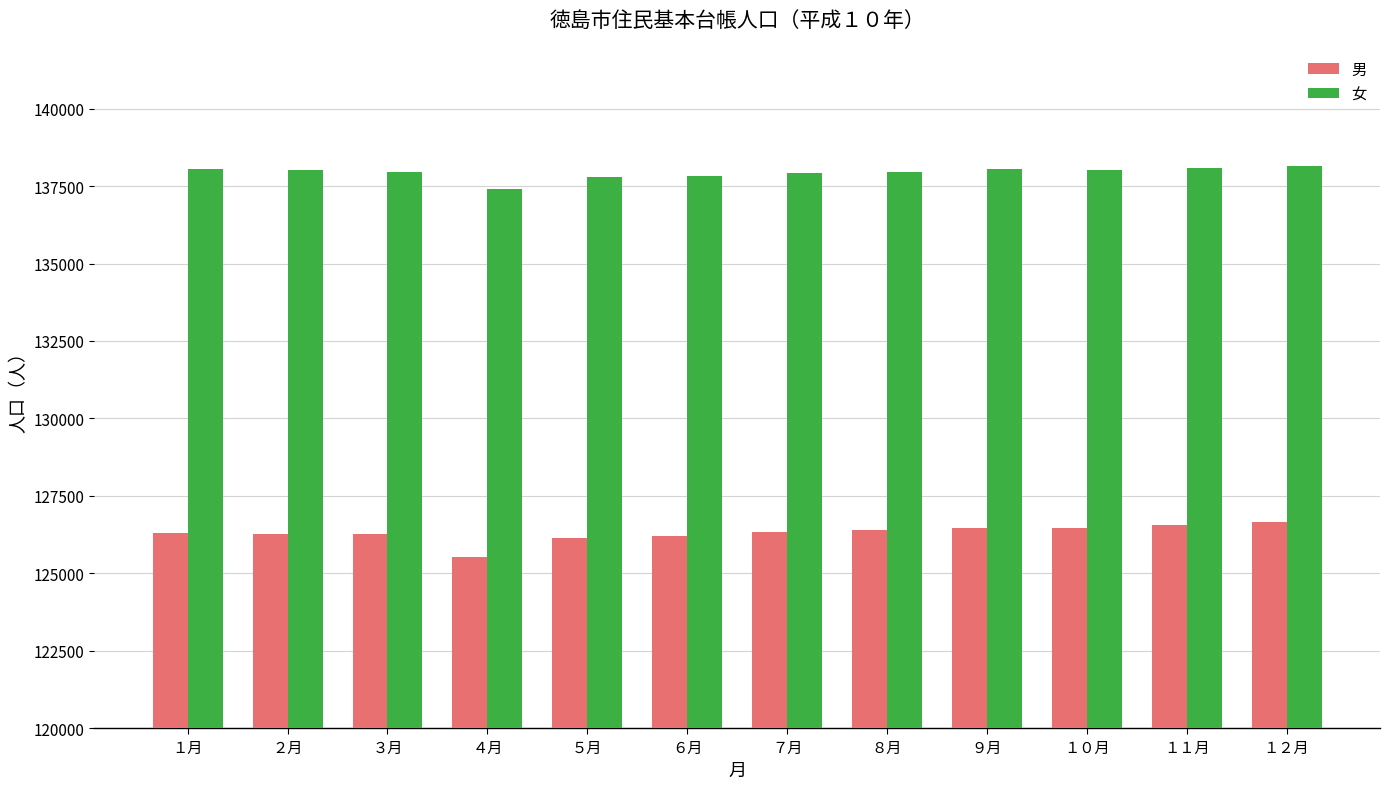

At ９月, list the series in order from smallest to largest.

男, 女